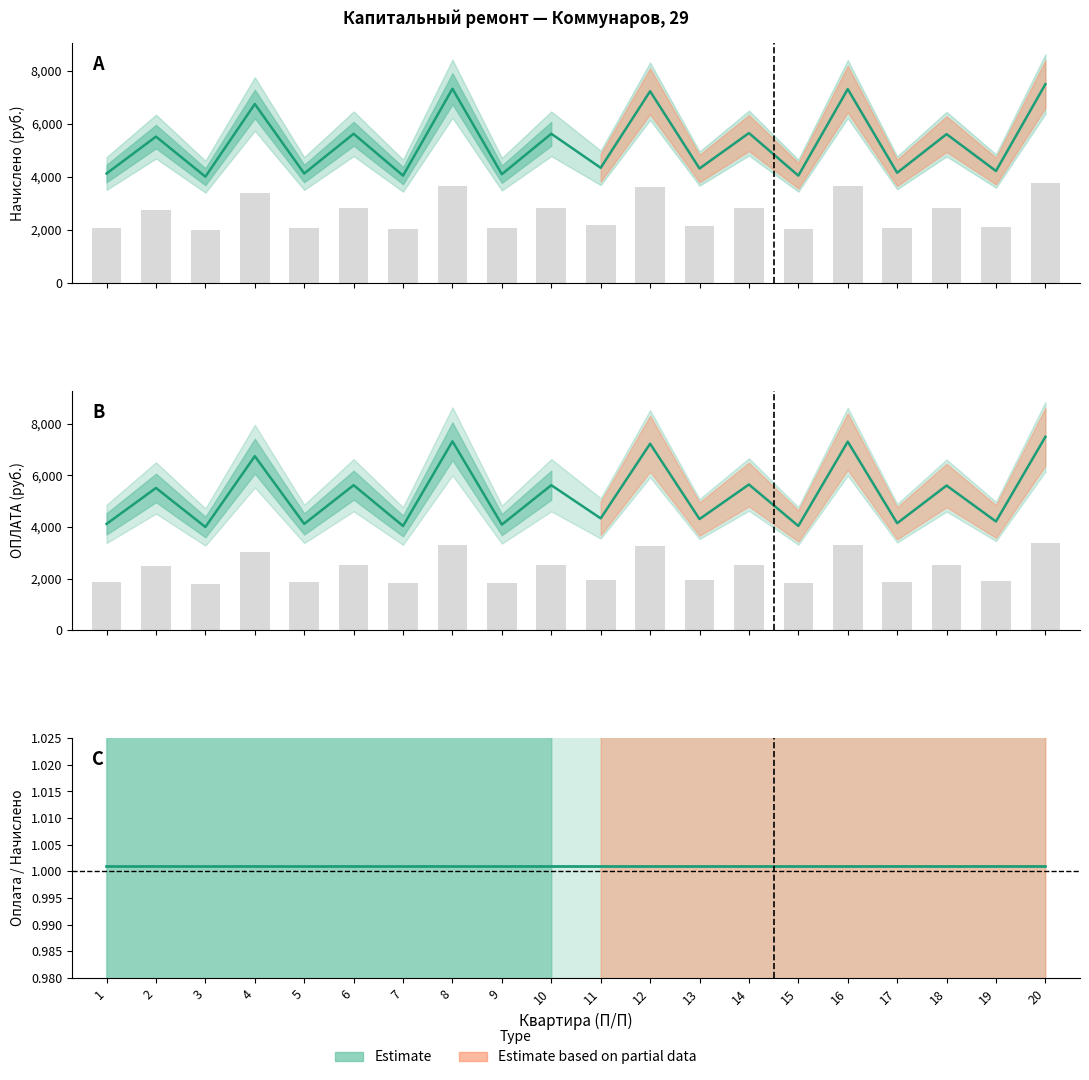

Between 20 and 3, which is larger?

20